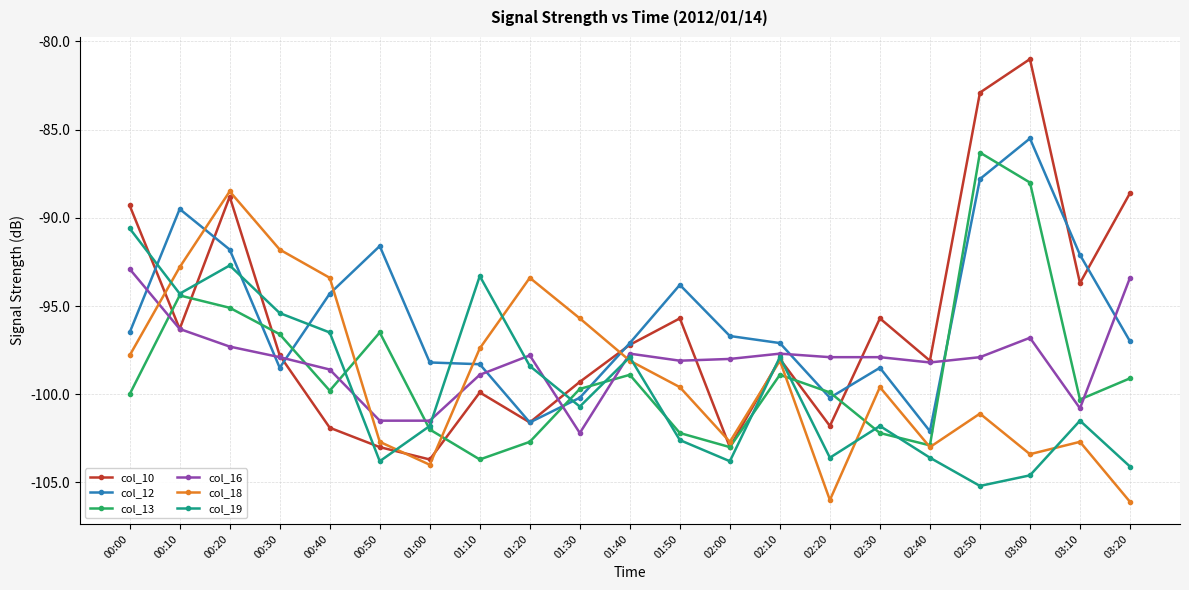

Which series has the largest range (max minus min)?

col_10